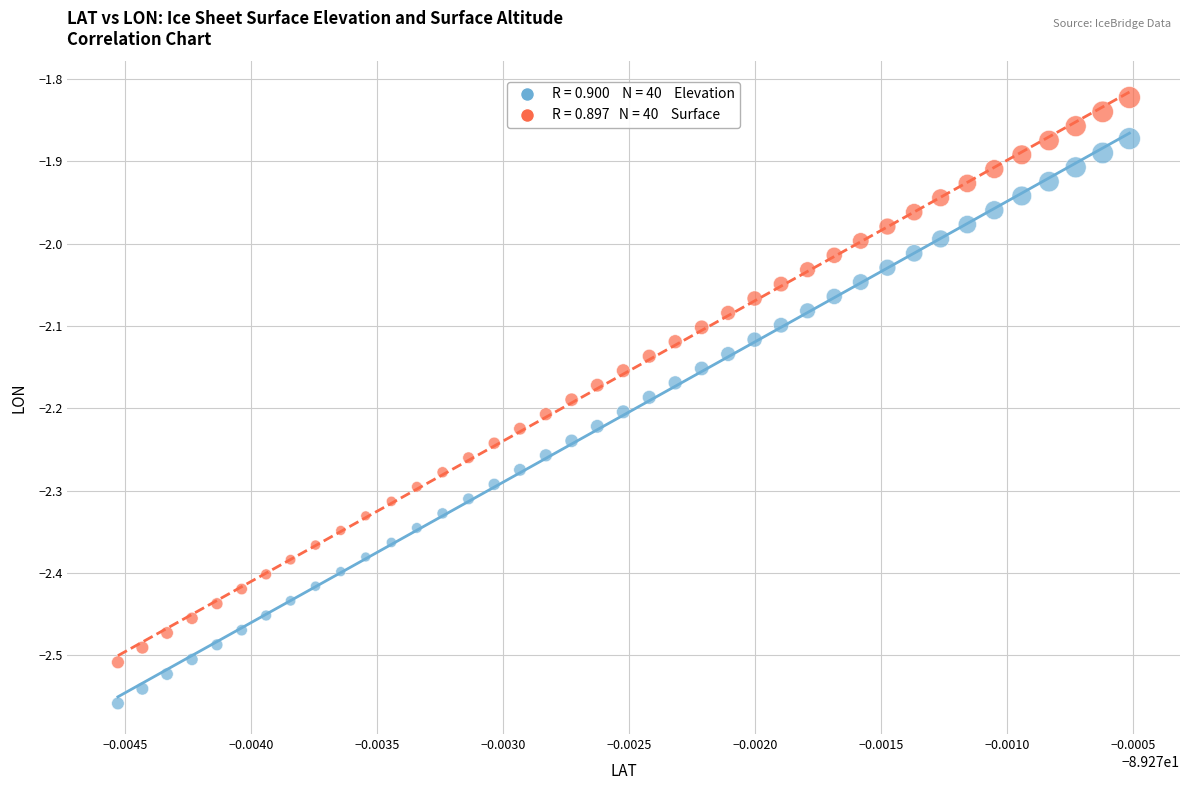

Across all data points, what is the range of Y values (max minus min)?

0.7